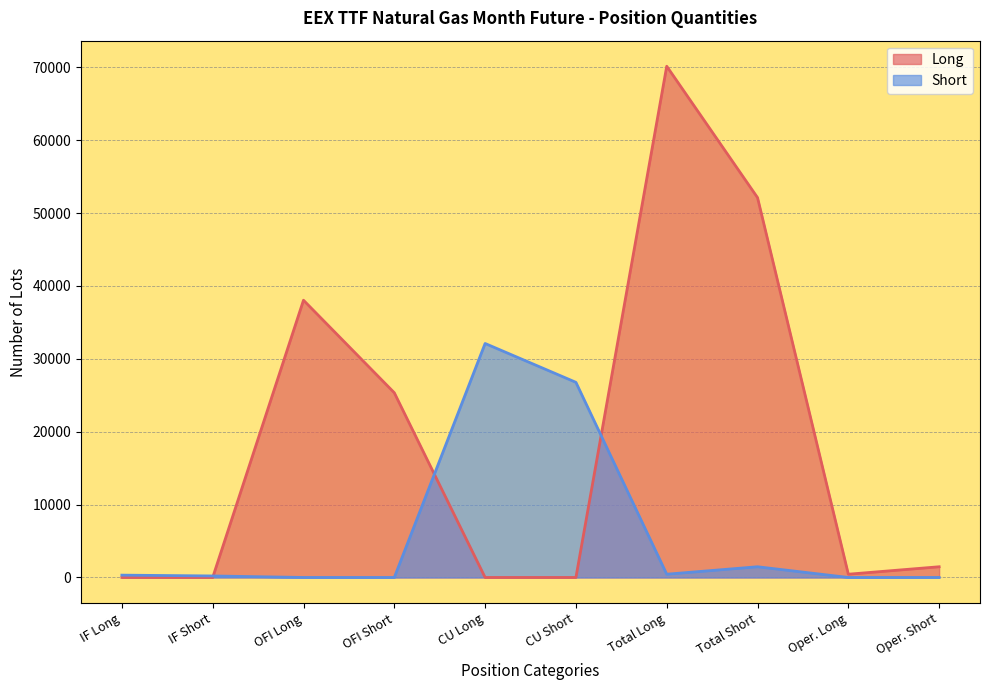

How many lines are shown in the chart?

2